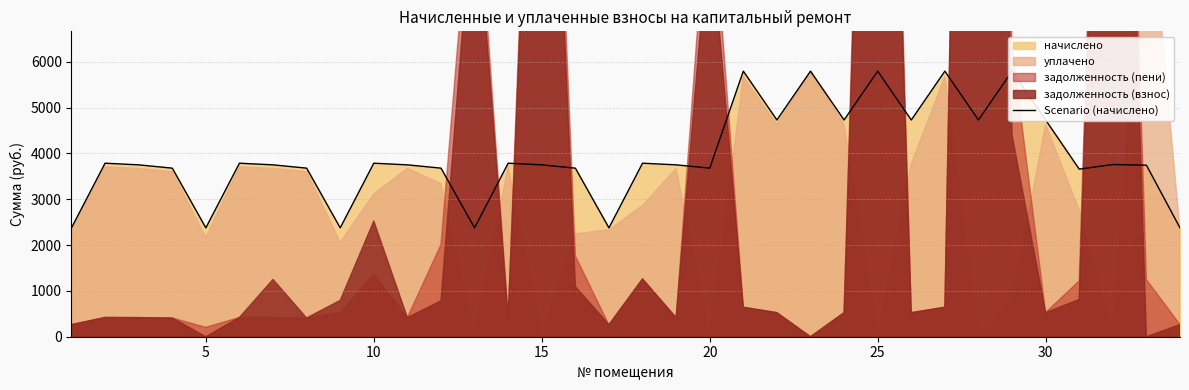

True or false: the data shows 6458.9 at 18.

False